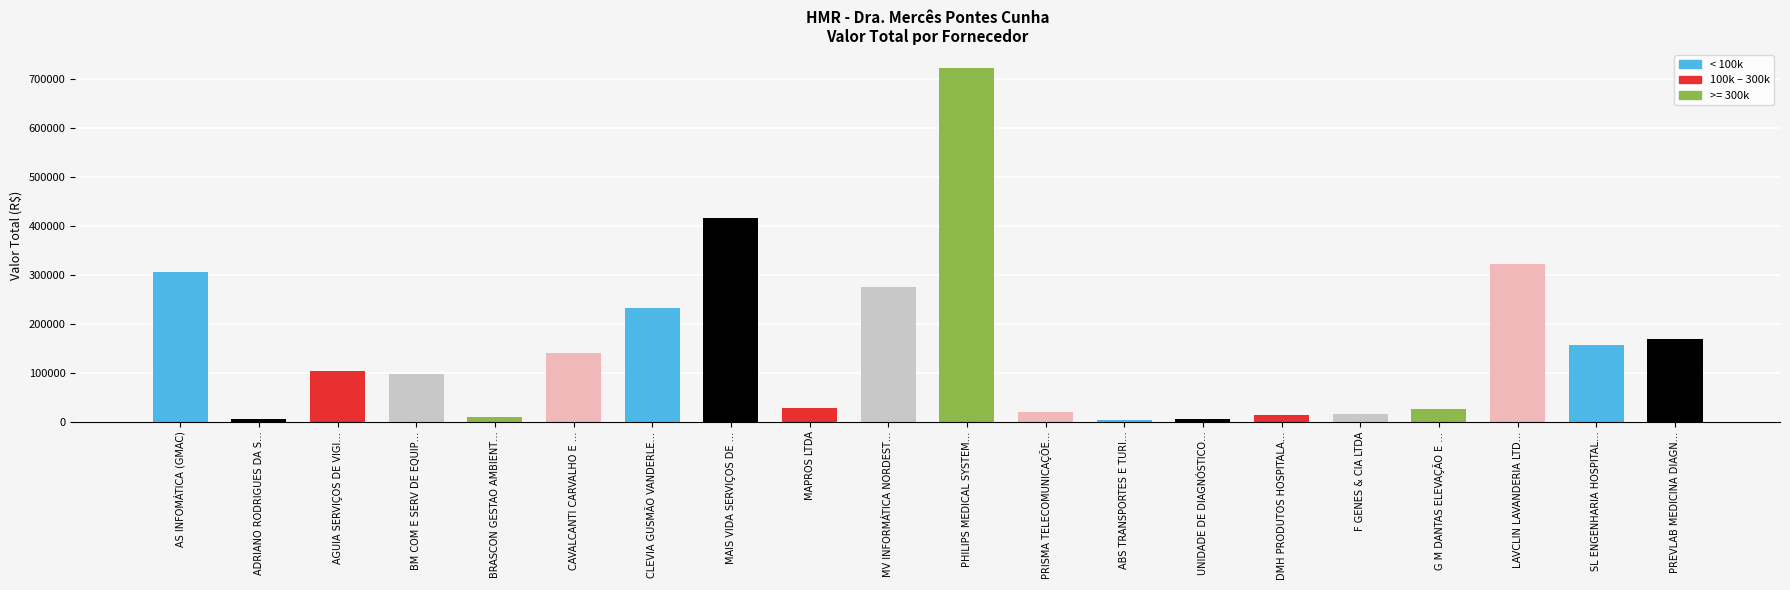

What is the greatest value displayed?

723675.7